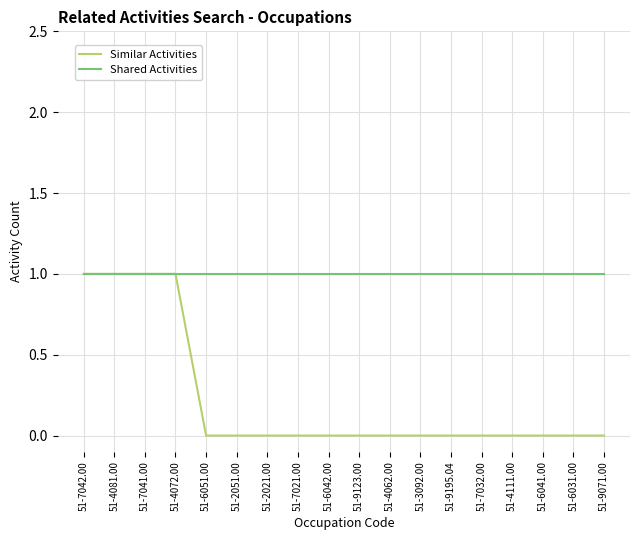

What position from the right is 51-9195.04?

6